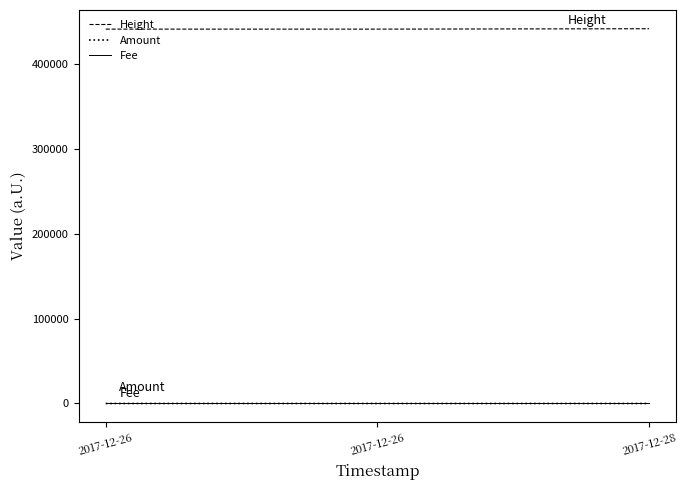

What is the total value across all series at 2017-12-28?

441120